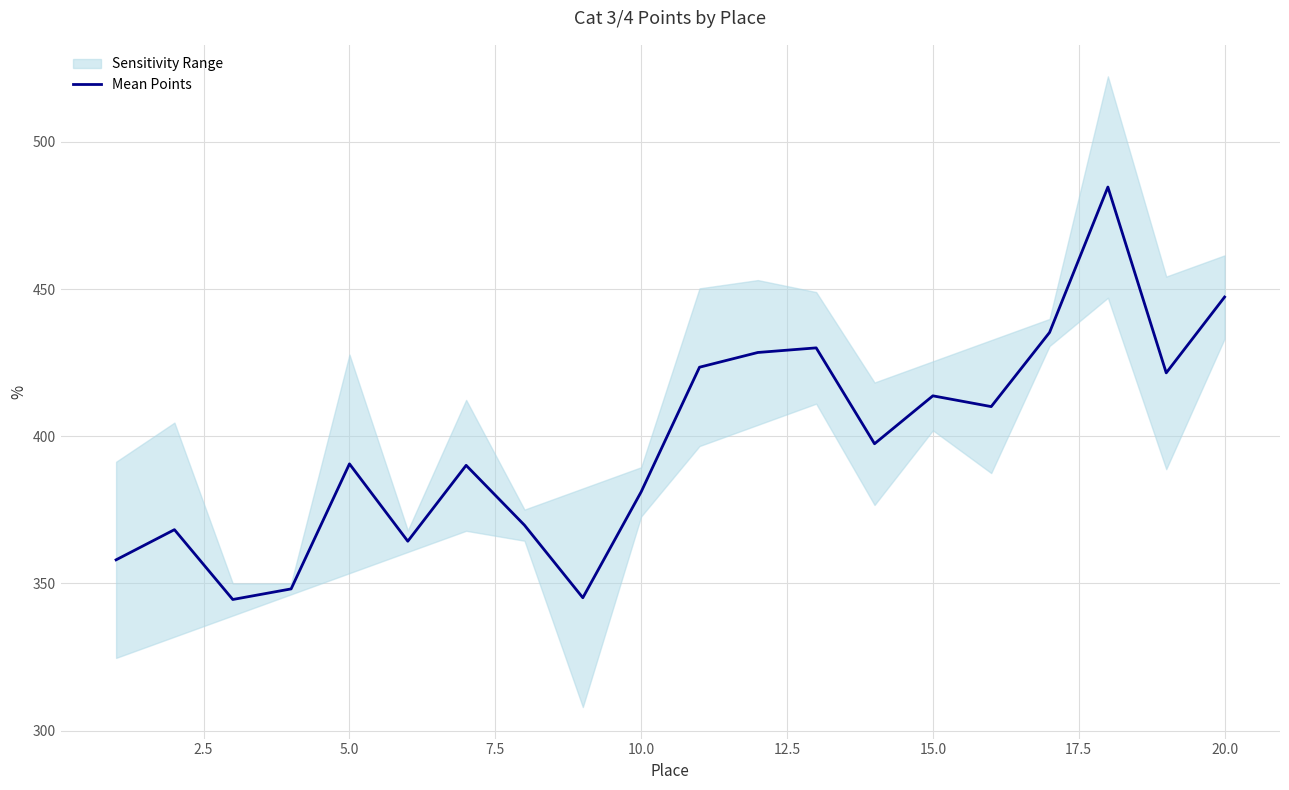

What is the minimum value for Mean Points?

344.5